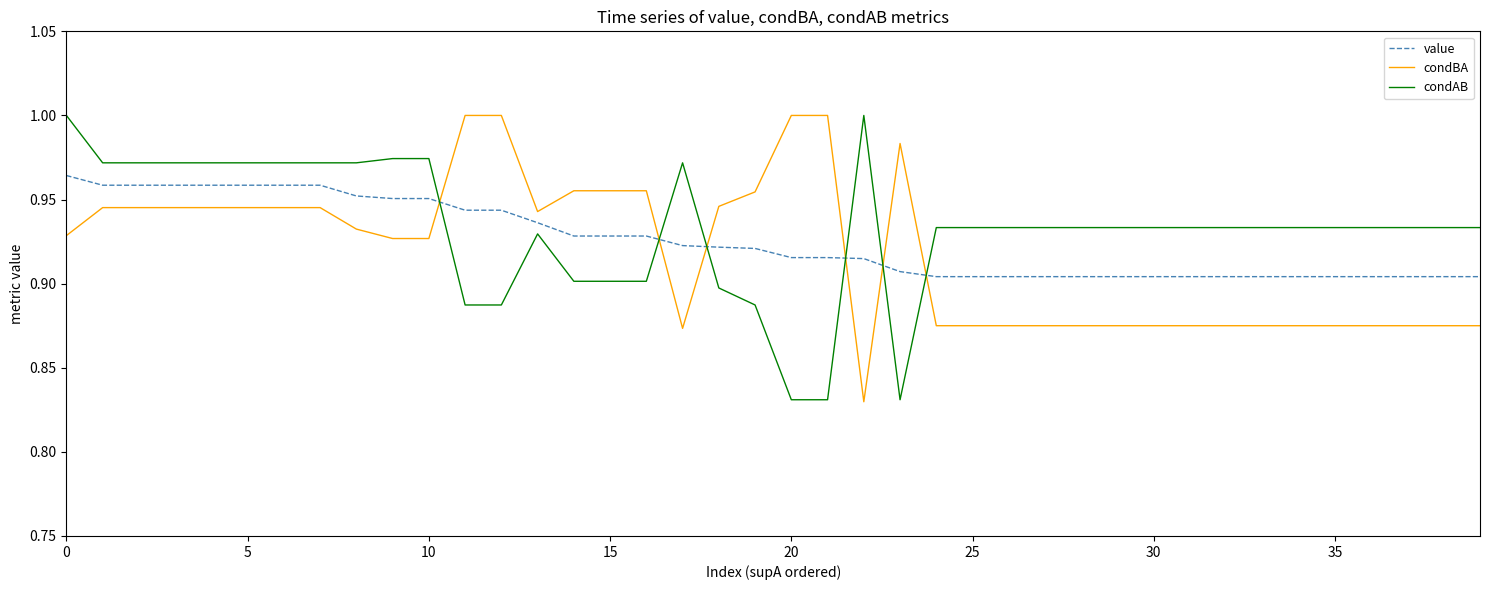

True or false: value and condBA cross at least once.

True